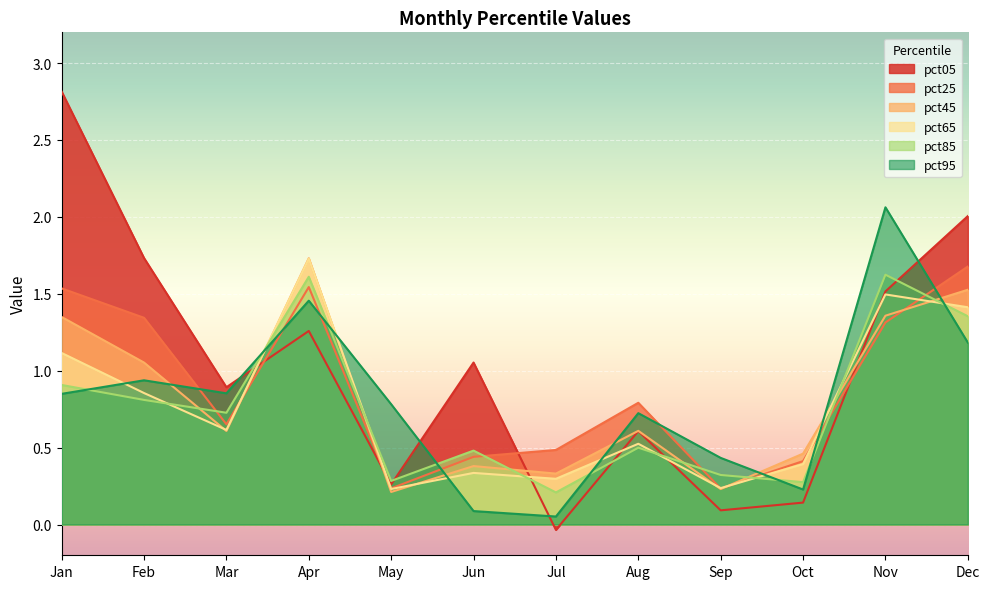

Rank the series by their maximum value, from lowest to highest.

pct85, pct25, pct65, pct45, pct95, pct05